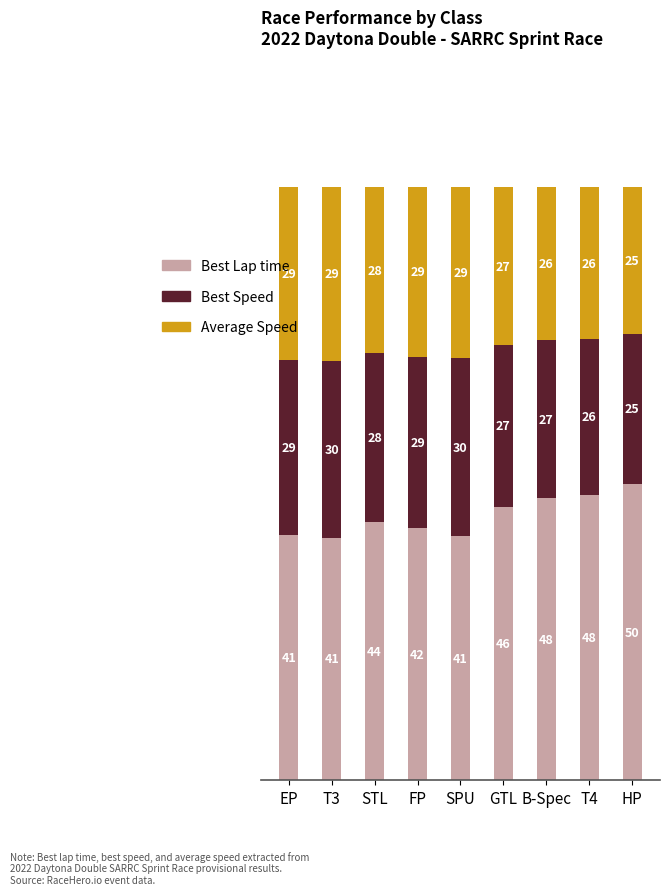

Where does the Best Lap time series first go above 43?

STL